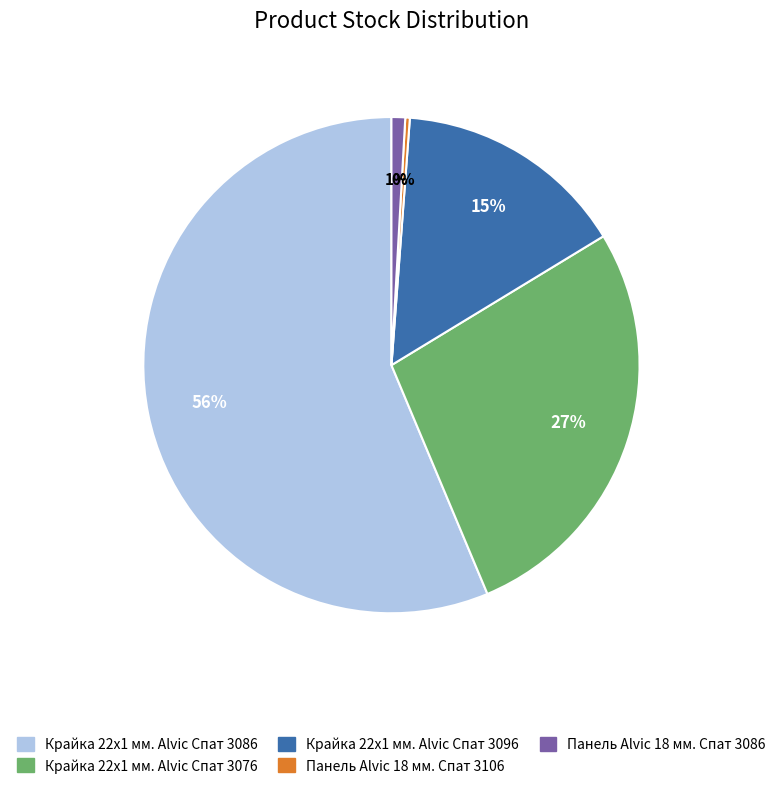

Which slice is the smallest?

Панель Alvic 18 мм. Спат 3106